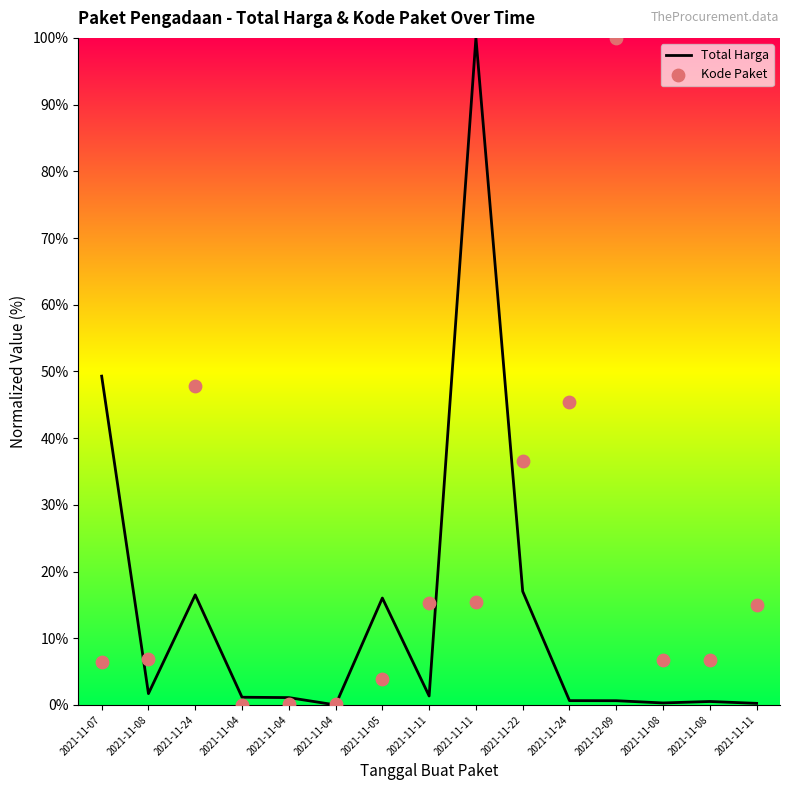

Which series contains the highest Y value?

Total Harga